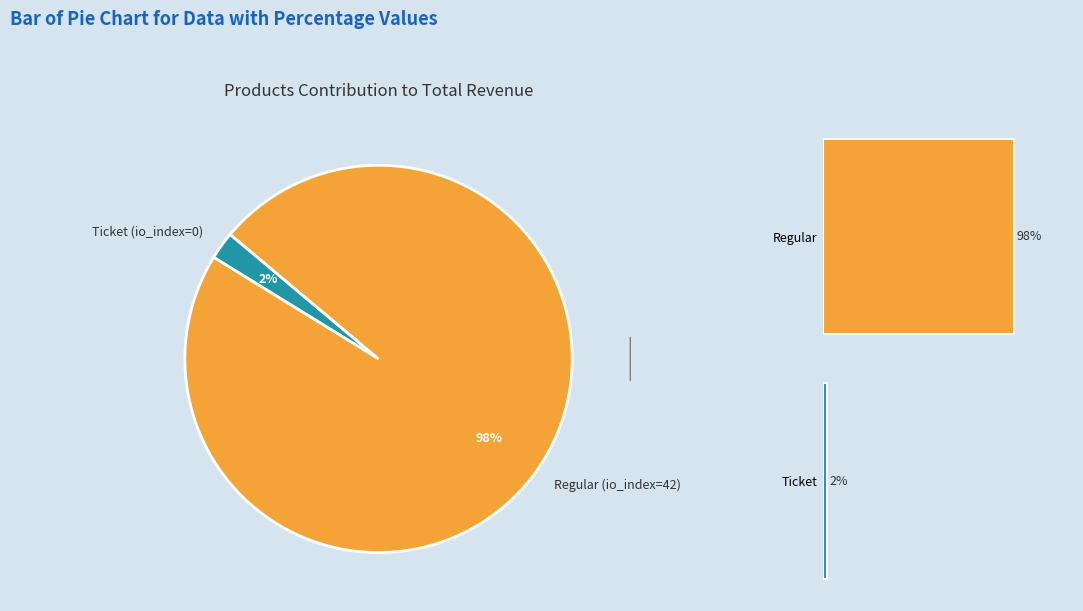

True or false: Regular accounts for 83% of the total.

False